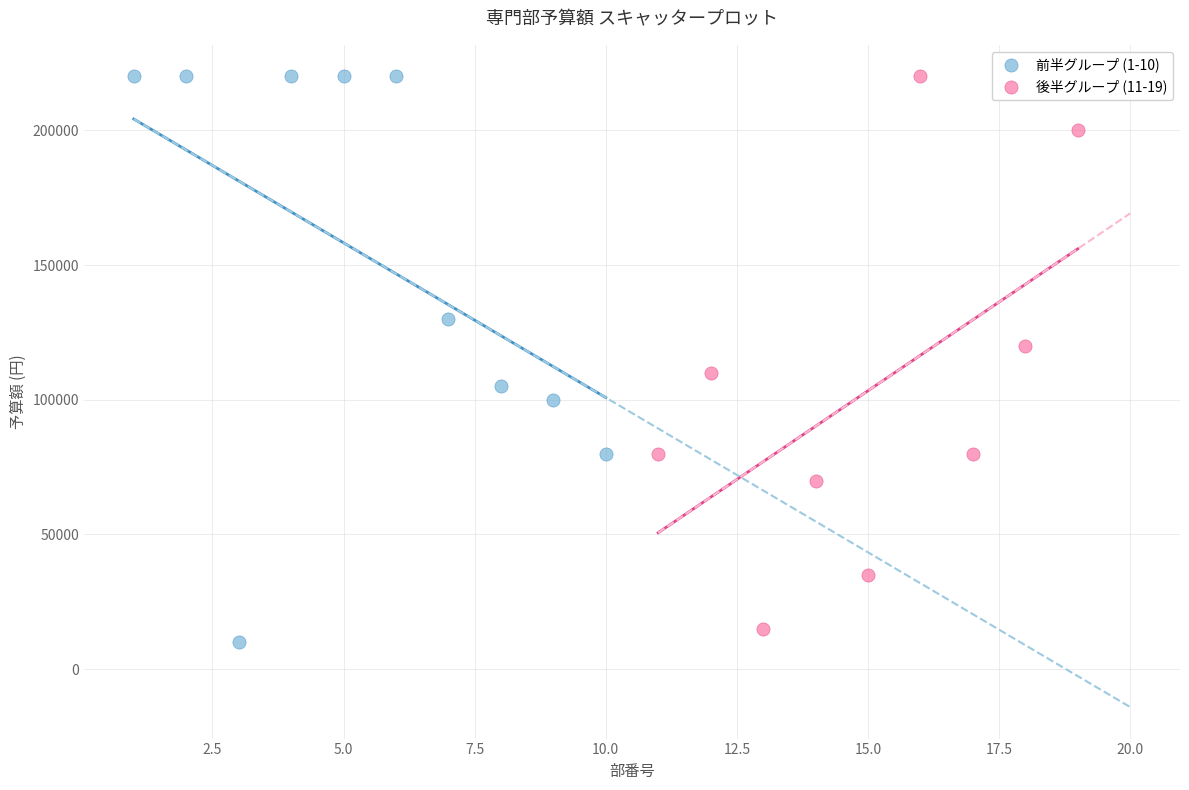

Which series has the largest Y range (max minus min)?

前半グループ (1-10)